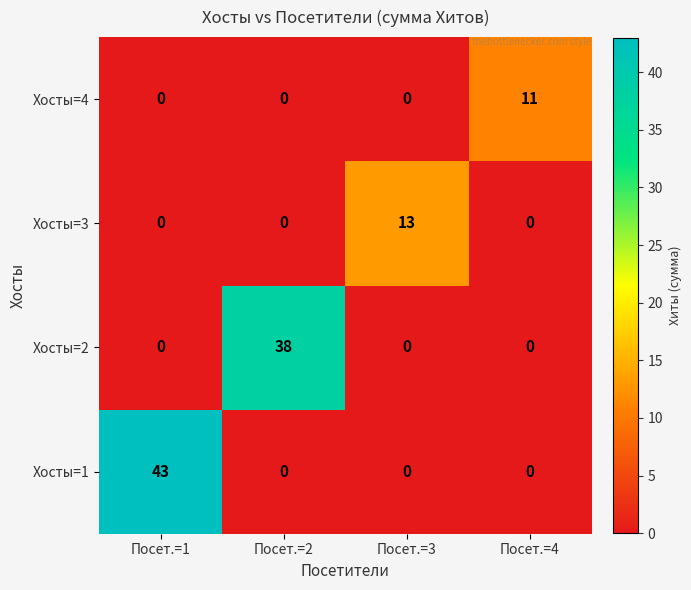

Reading right to left, list all the values displayed in this chart.

Хосты=4: 11	0	0	0
Хосты=3: 0	13	0	0
Хосты=2: 0	0	38	0
Хосты=1: 0	0	0	43